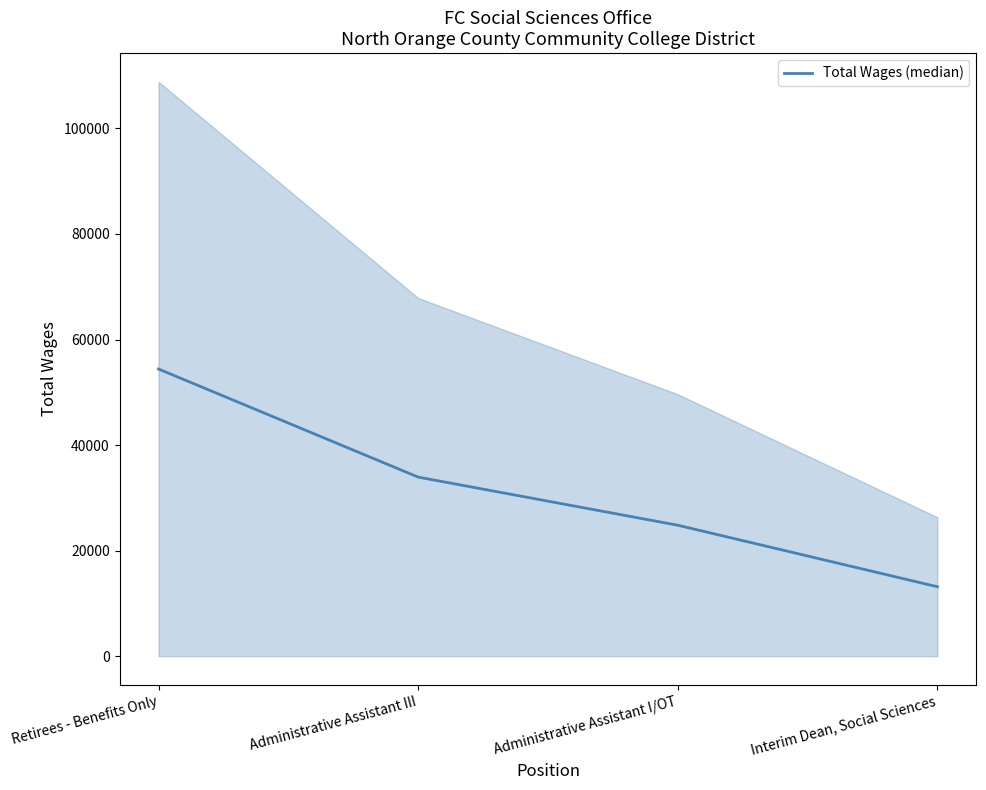

What is the difference between the maximum and minimum values?

41251.5